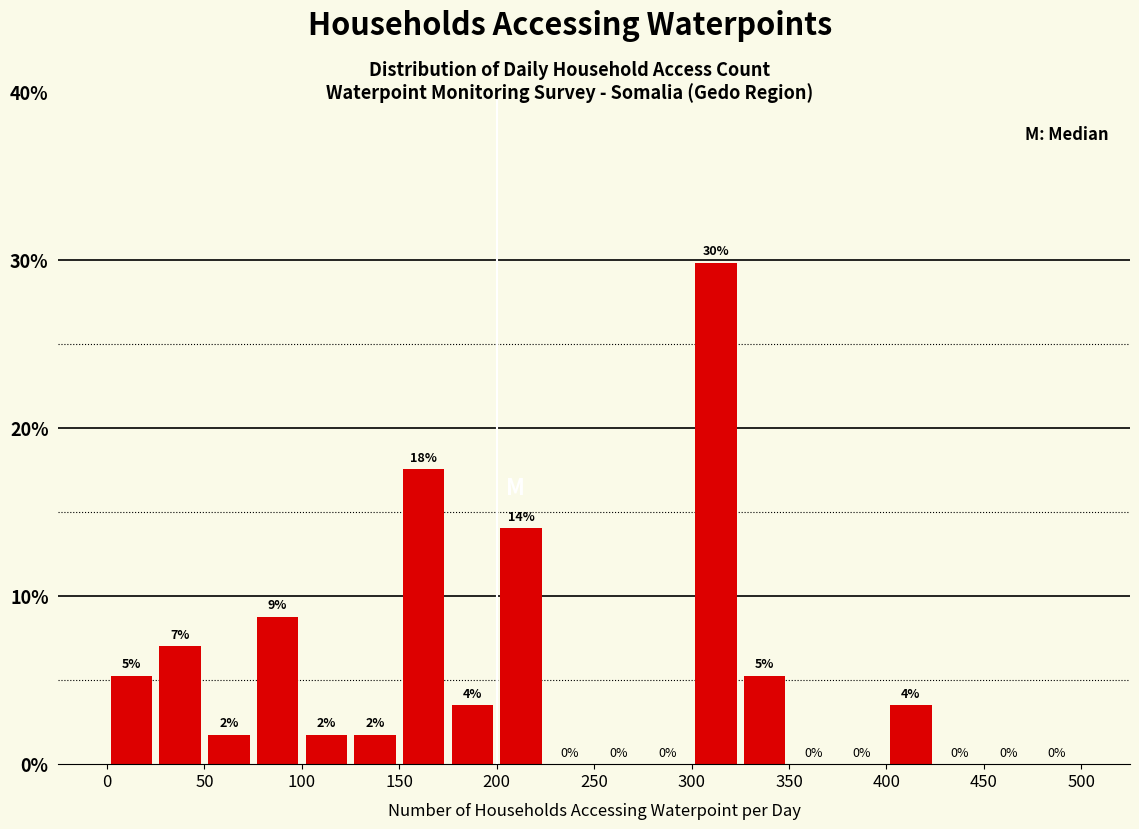

Over which range of the x-axis is the bar tallest?

300 to 325